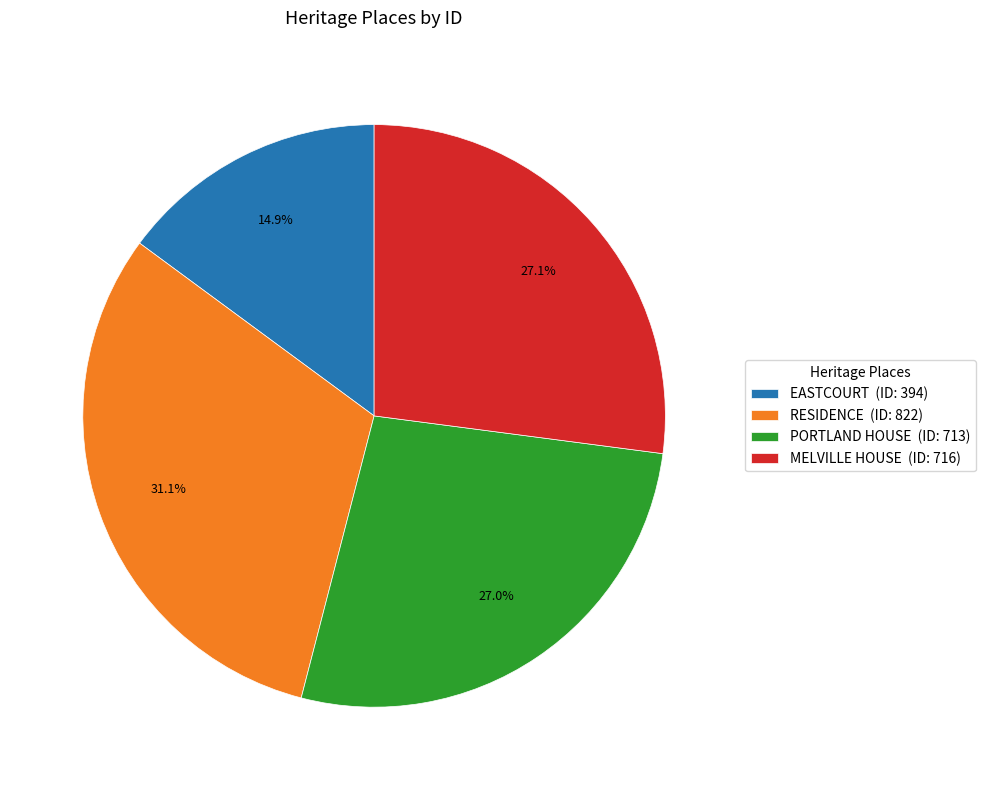

Approximately how many times larger is the value at MELVILLE HOUSE compared to EASTCOURT?

1.8